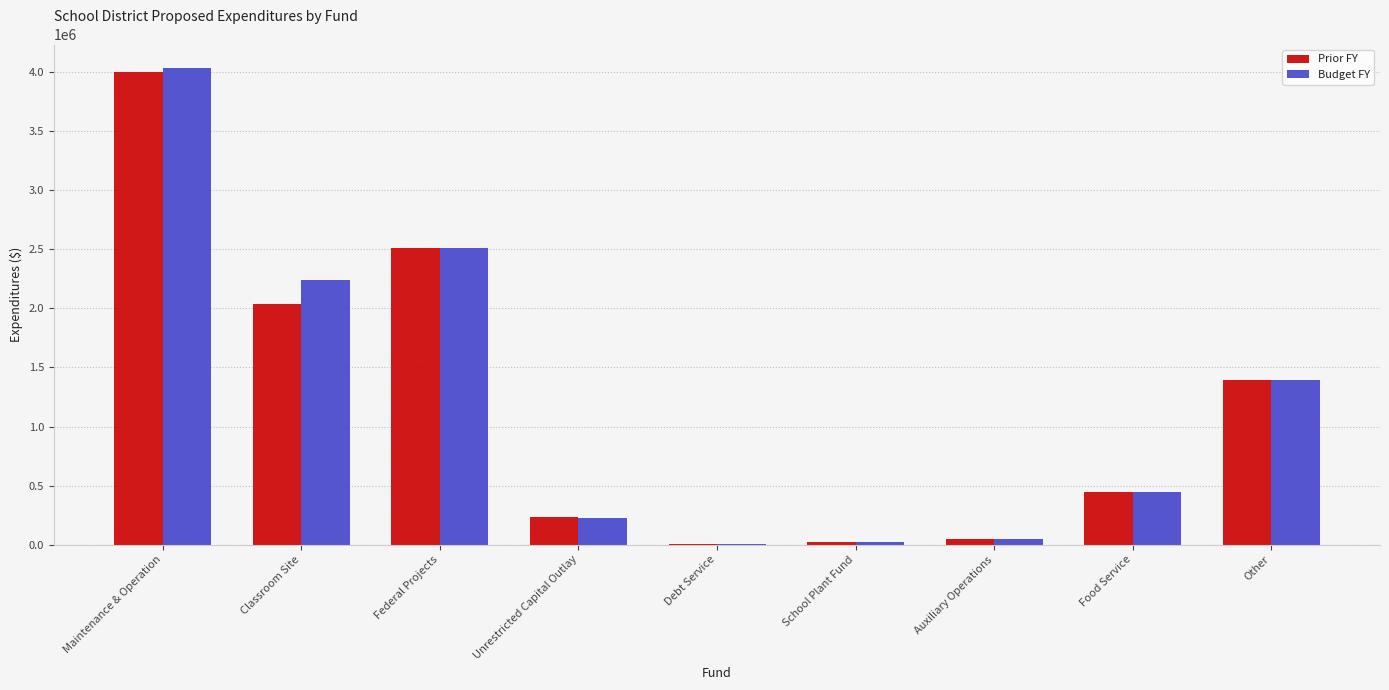

Which label corresponds to the largest value in the chart?

Maintenance & Operation